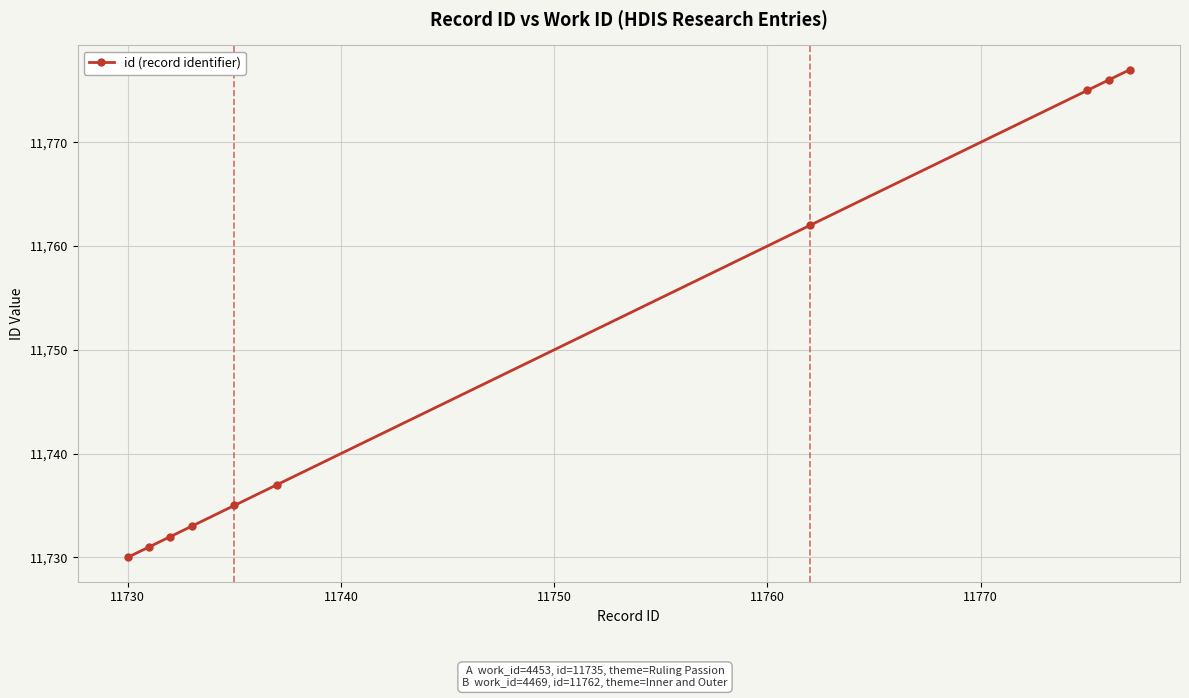

What is the value of the 10th point from the left?

11777